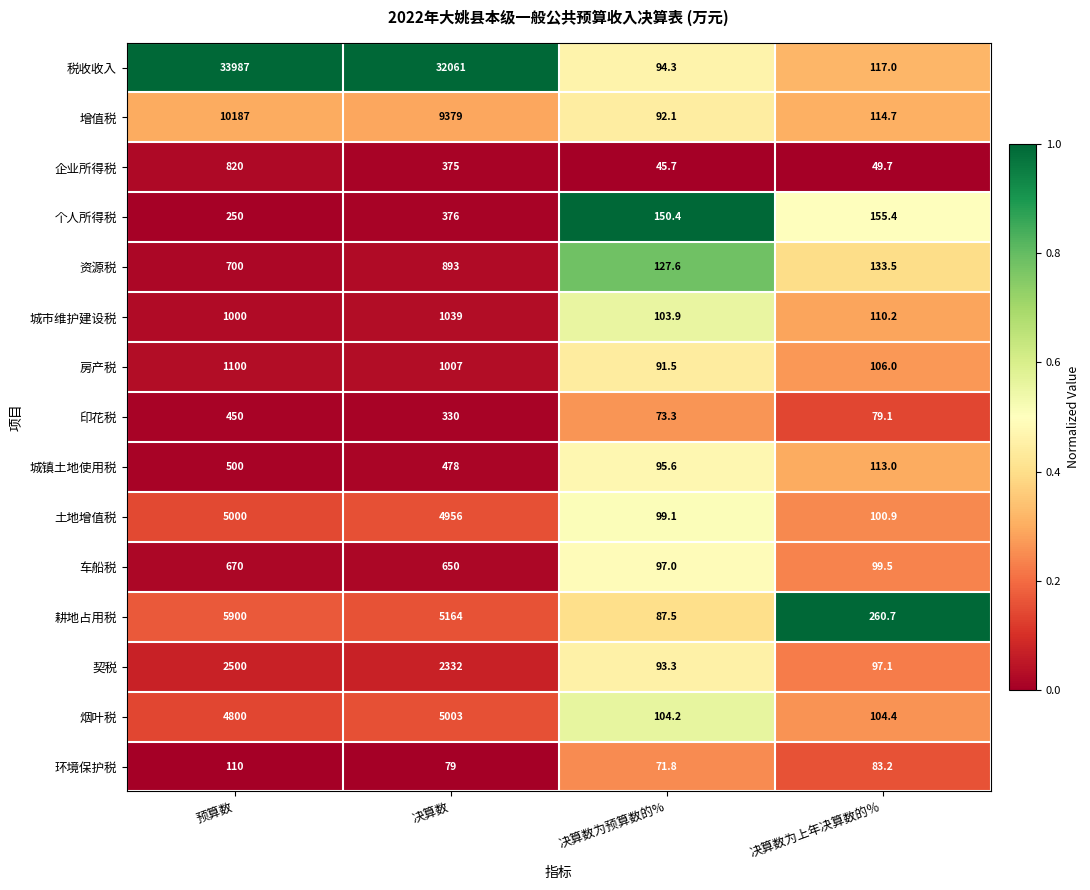

Is it true that 个人所得税 equals 259.2 at 决算数为预算数的%?

False